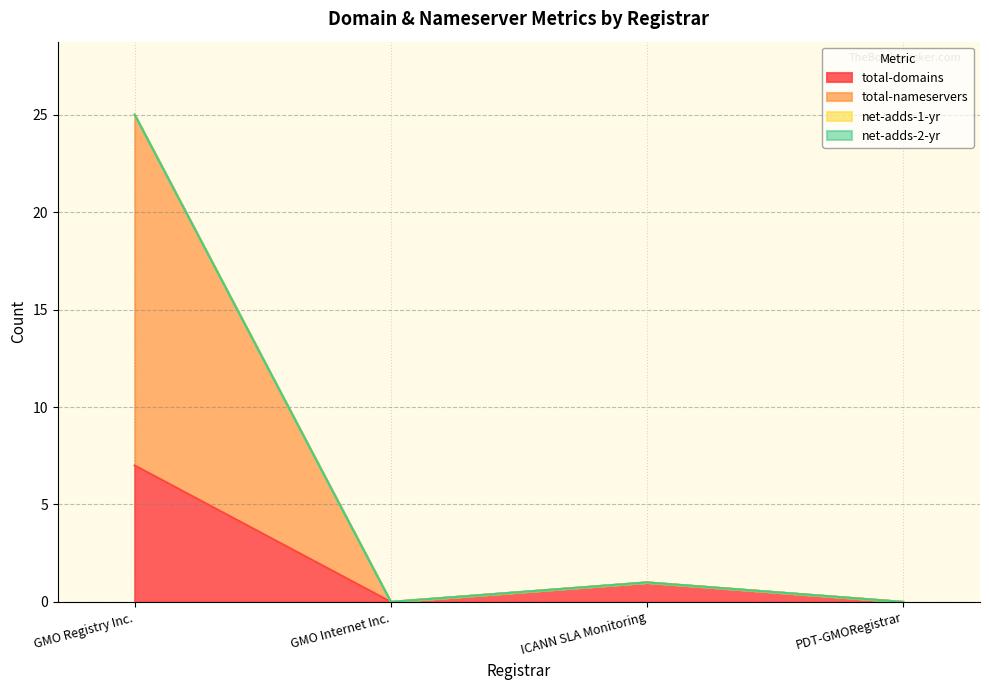

Does the chart display data point markers on the line(s)?

No